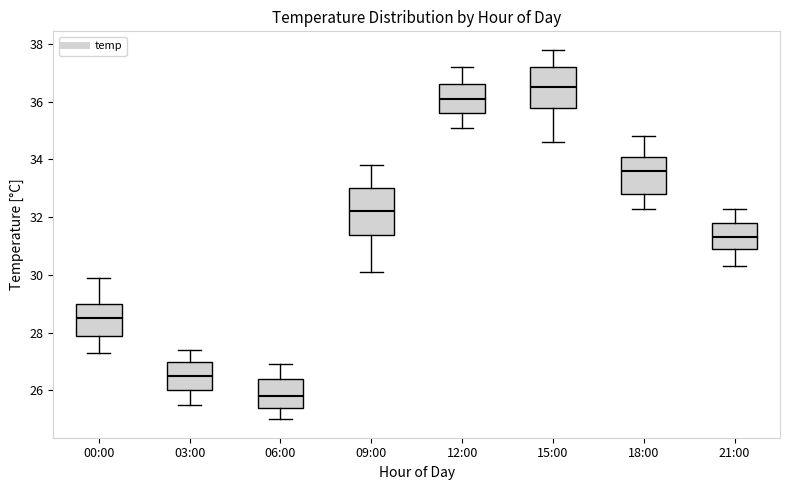

Where does the upper whisker of the box for 06:00 end on the y-axis? The values are not printed on the chart, so give them approximately, as read against the axis.

27.0